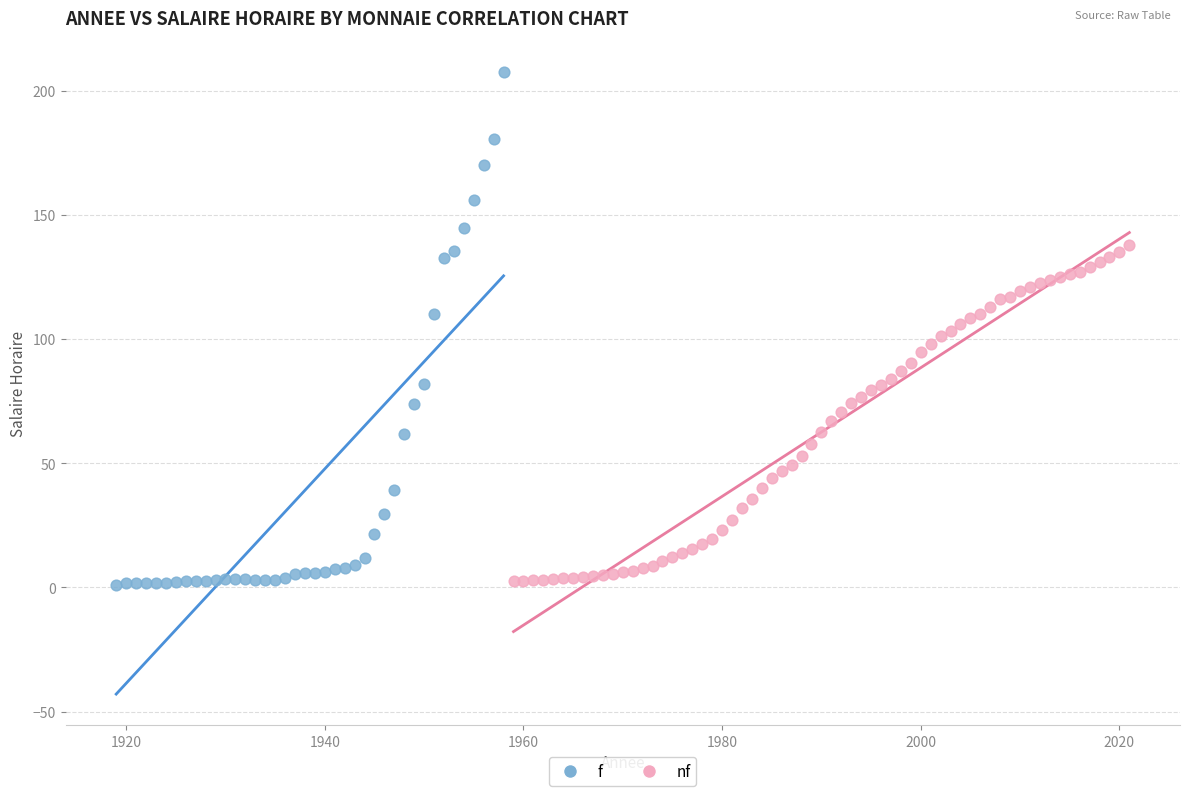

Which series has the largest Y range (max minus min)?

f